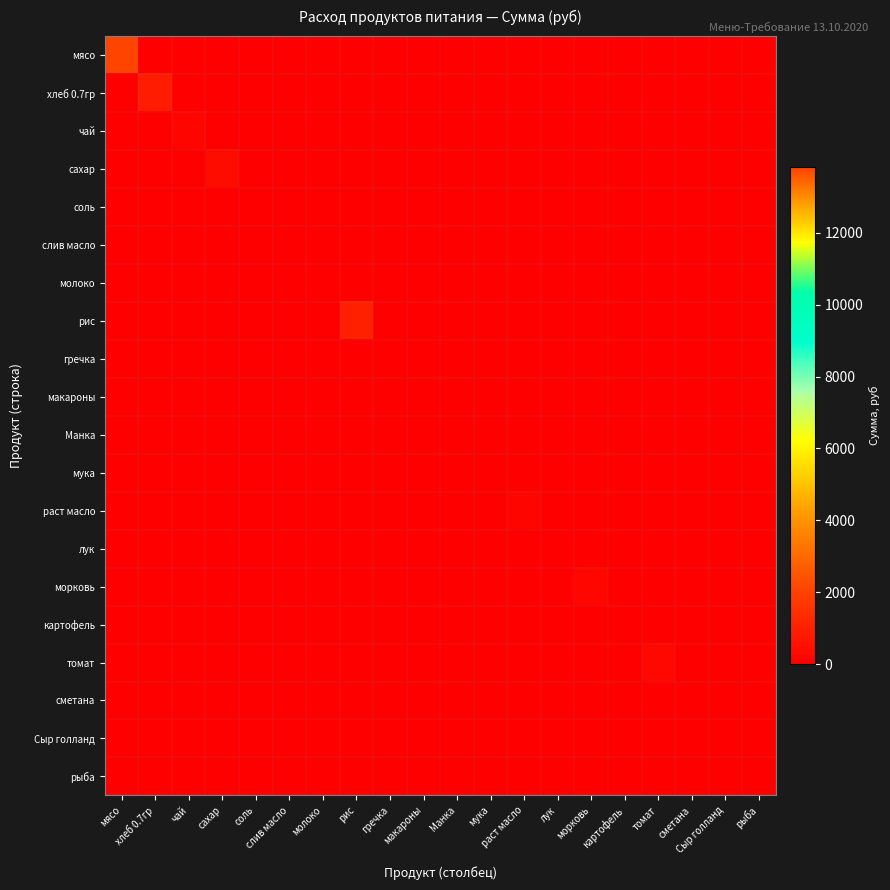

Which series has the largest total across all categories?

мясо